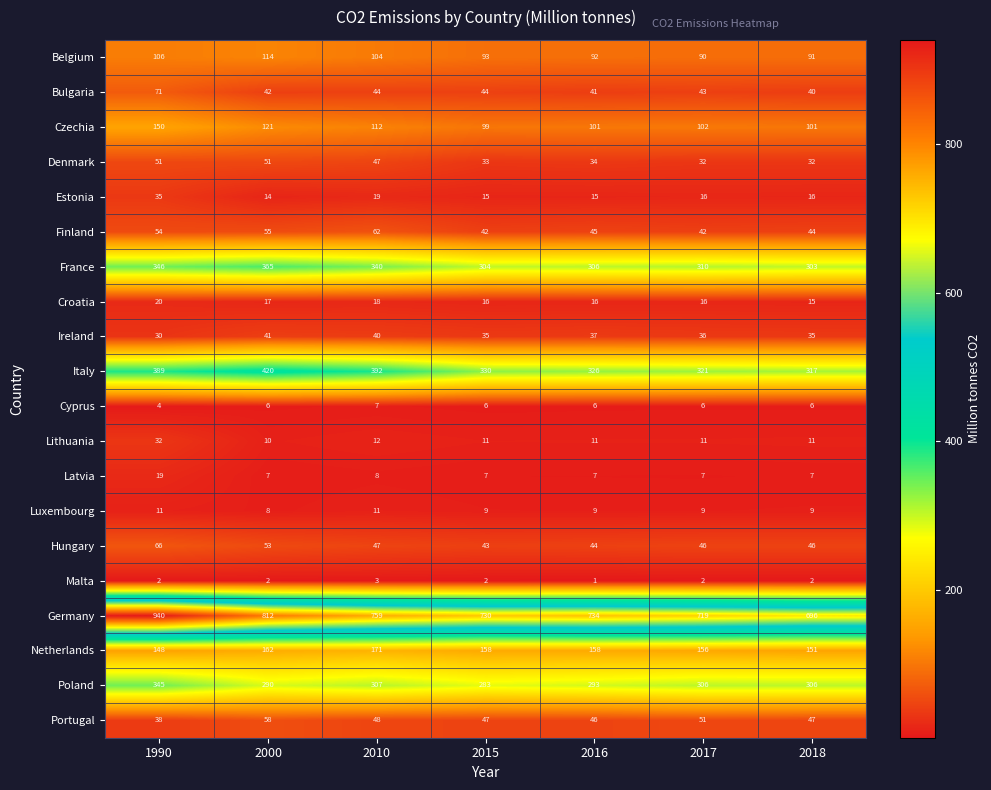

The Finland series shows 64 at 2018. True or false?

False